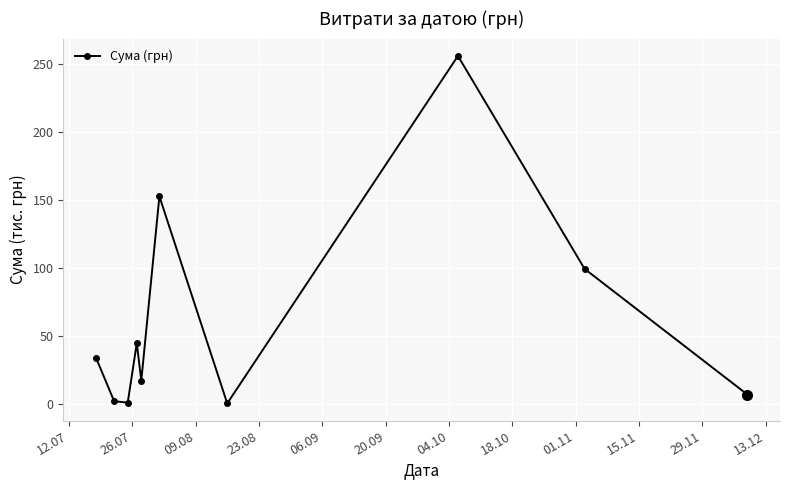

How many points are lower than both their immediate neighbors (excluding endpoints)?

3